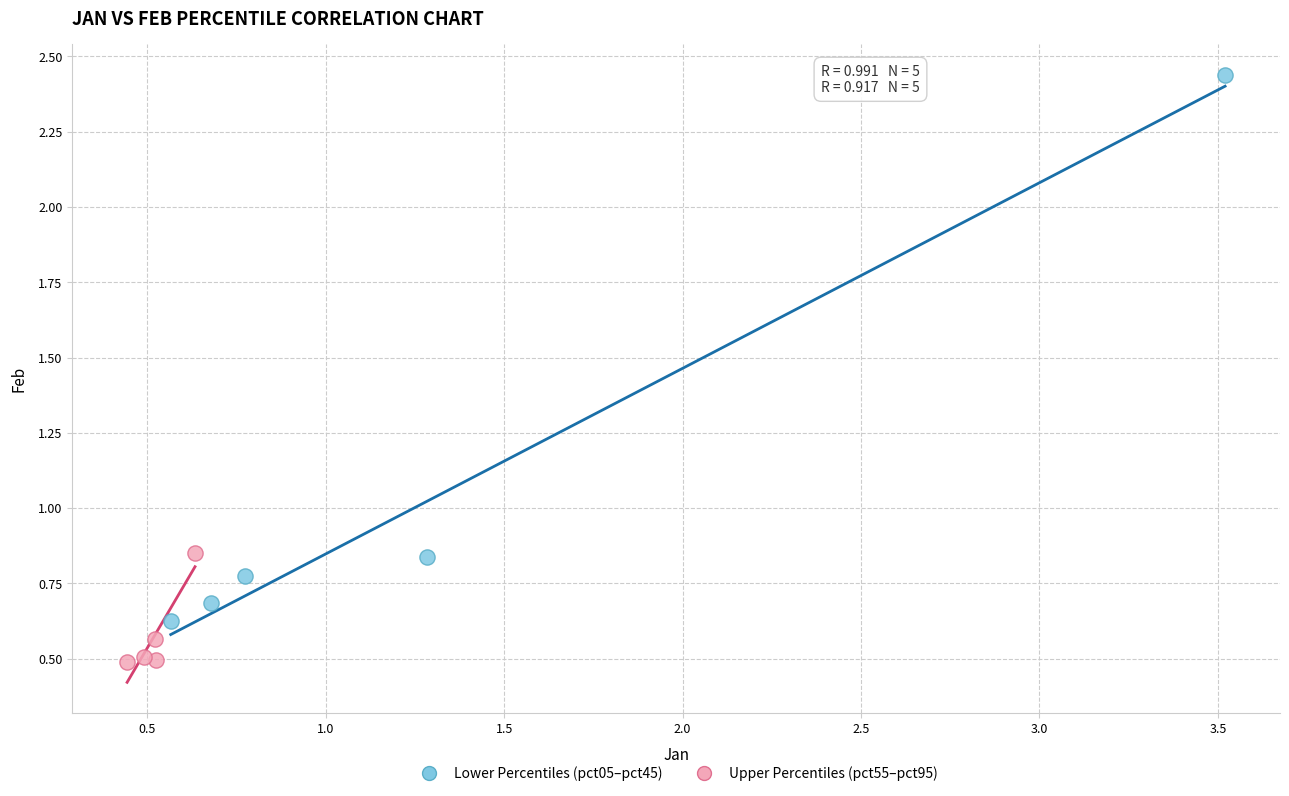

Which series has the largest Y range (max minus min)?

Lower Percentiles (pct05–pct45)